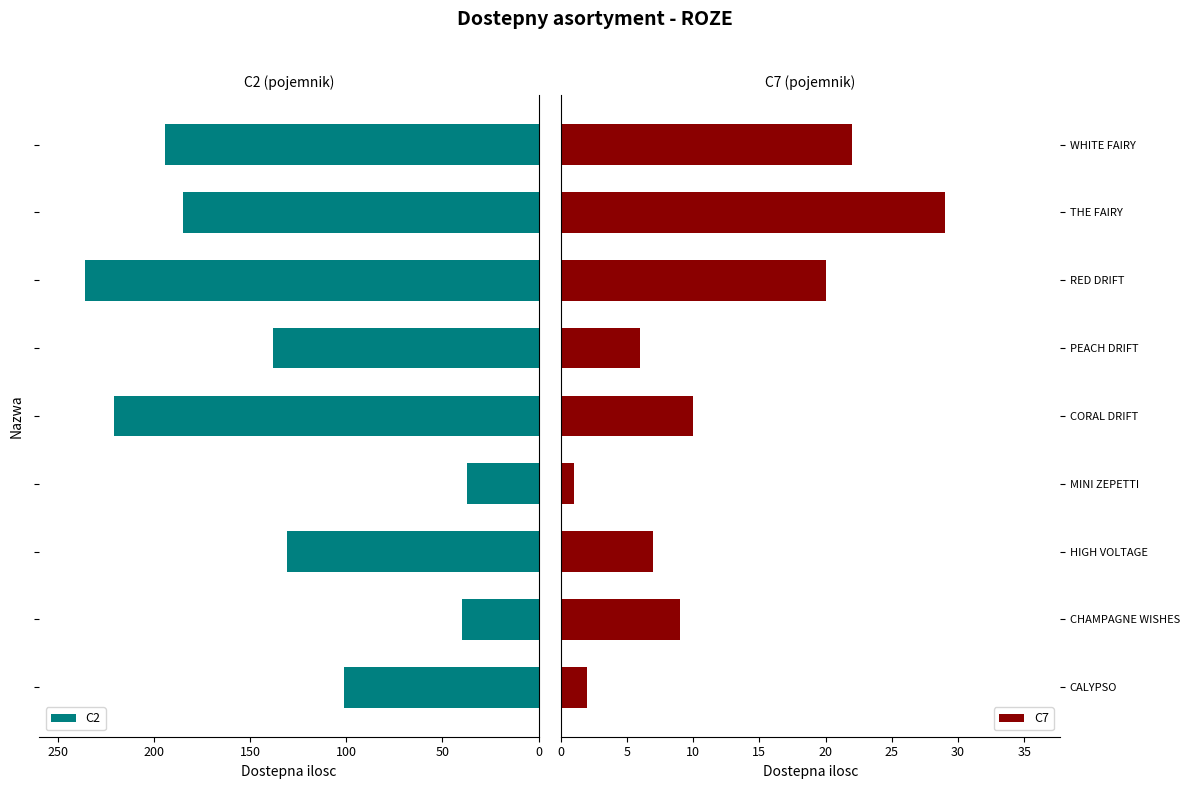

What is the maximum value for C2?

236